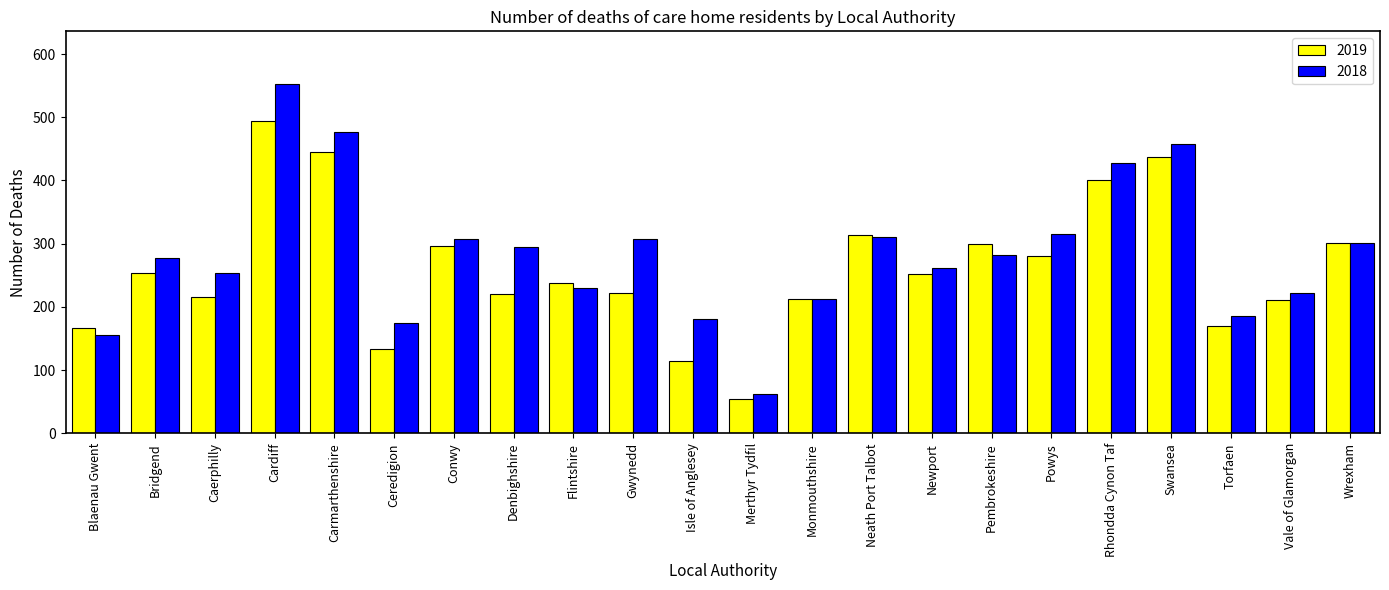

What is the sum of the 2019 values at Swansea and Denbighshire?

657